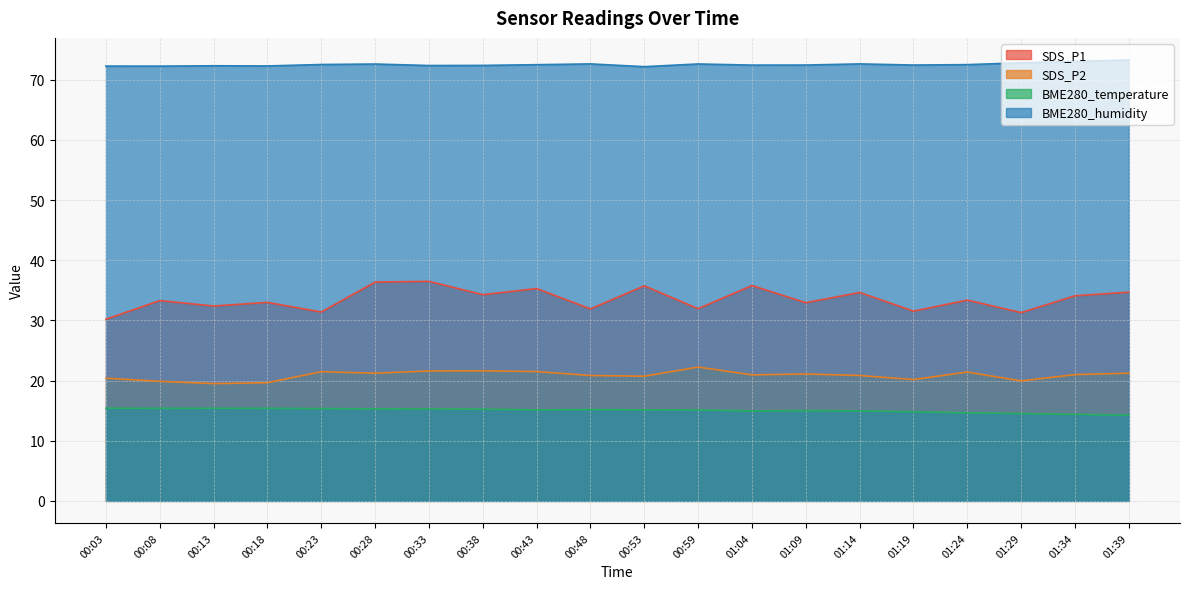

At which label does SDS_P1 reach its peak?

00:33